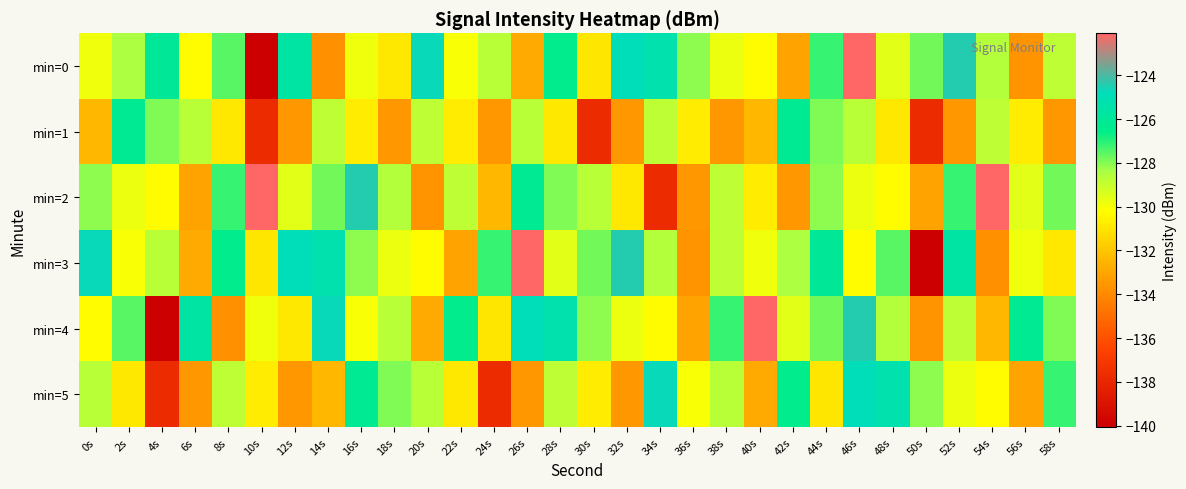

Which has a higher value, 46s or 42s?

46s